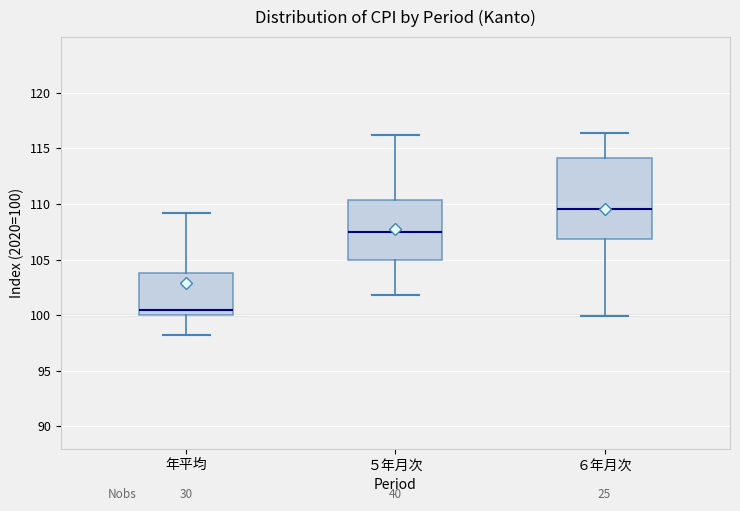

Reading left to right, transcribe this box plot: for each box, give where its median line is, the range the box spans, and where its two whiskers end, as read against the y-axis. The values are not printed on the chart, so give them approximately, as read against the axis.

年平均: median 100.5, box 100.0 to 104.0, whiskers 98.0 to 109.0
５年月次: median 107.5, box 105.0 to 110.5, whiskers 102.0 to 116.0
６年月次: median 109.5, box 107.0 to 114.0, whiskers 100.0 to 116.5